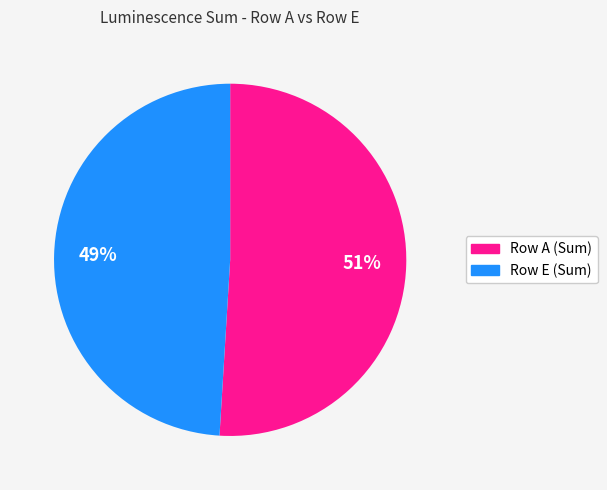

True or false: Row A (Sum) accounts for 41% of the total.

False